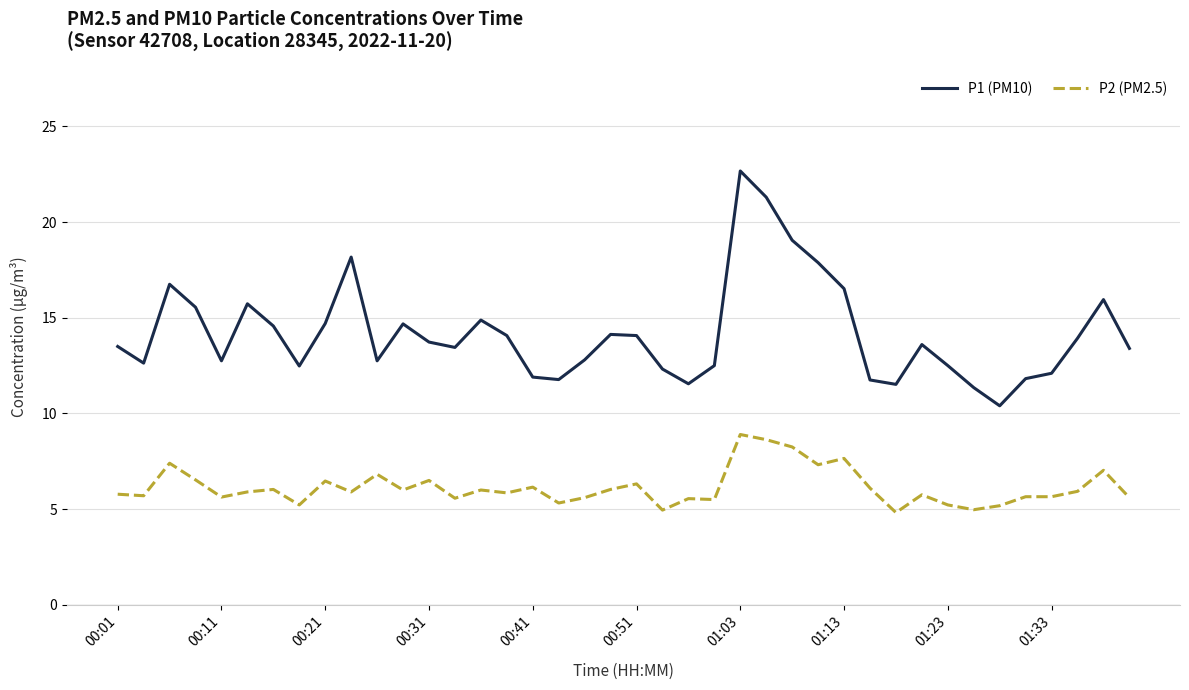

What is the difference between the second highest and minimum values in the P2 (PM2.5) series?

3.8